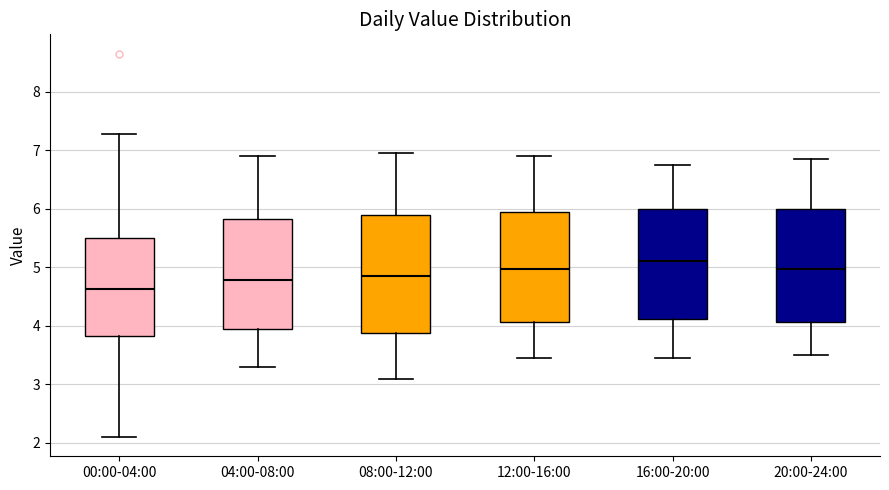

Which box has the lowest median line?

00:00-04:00